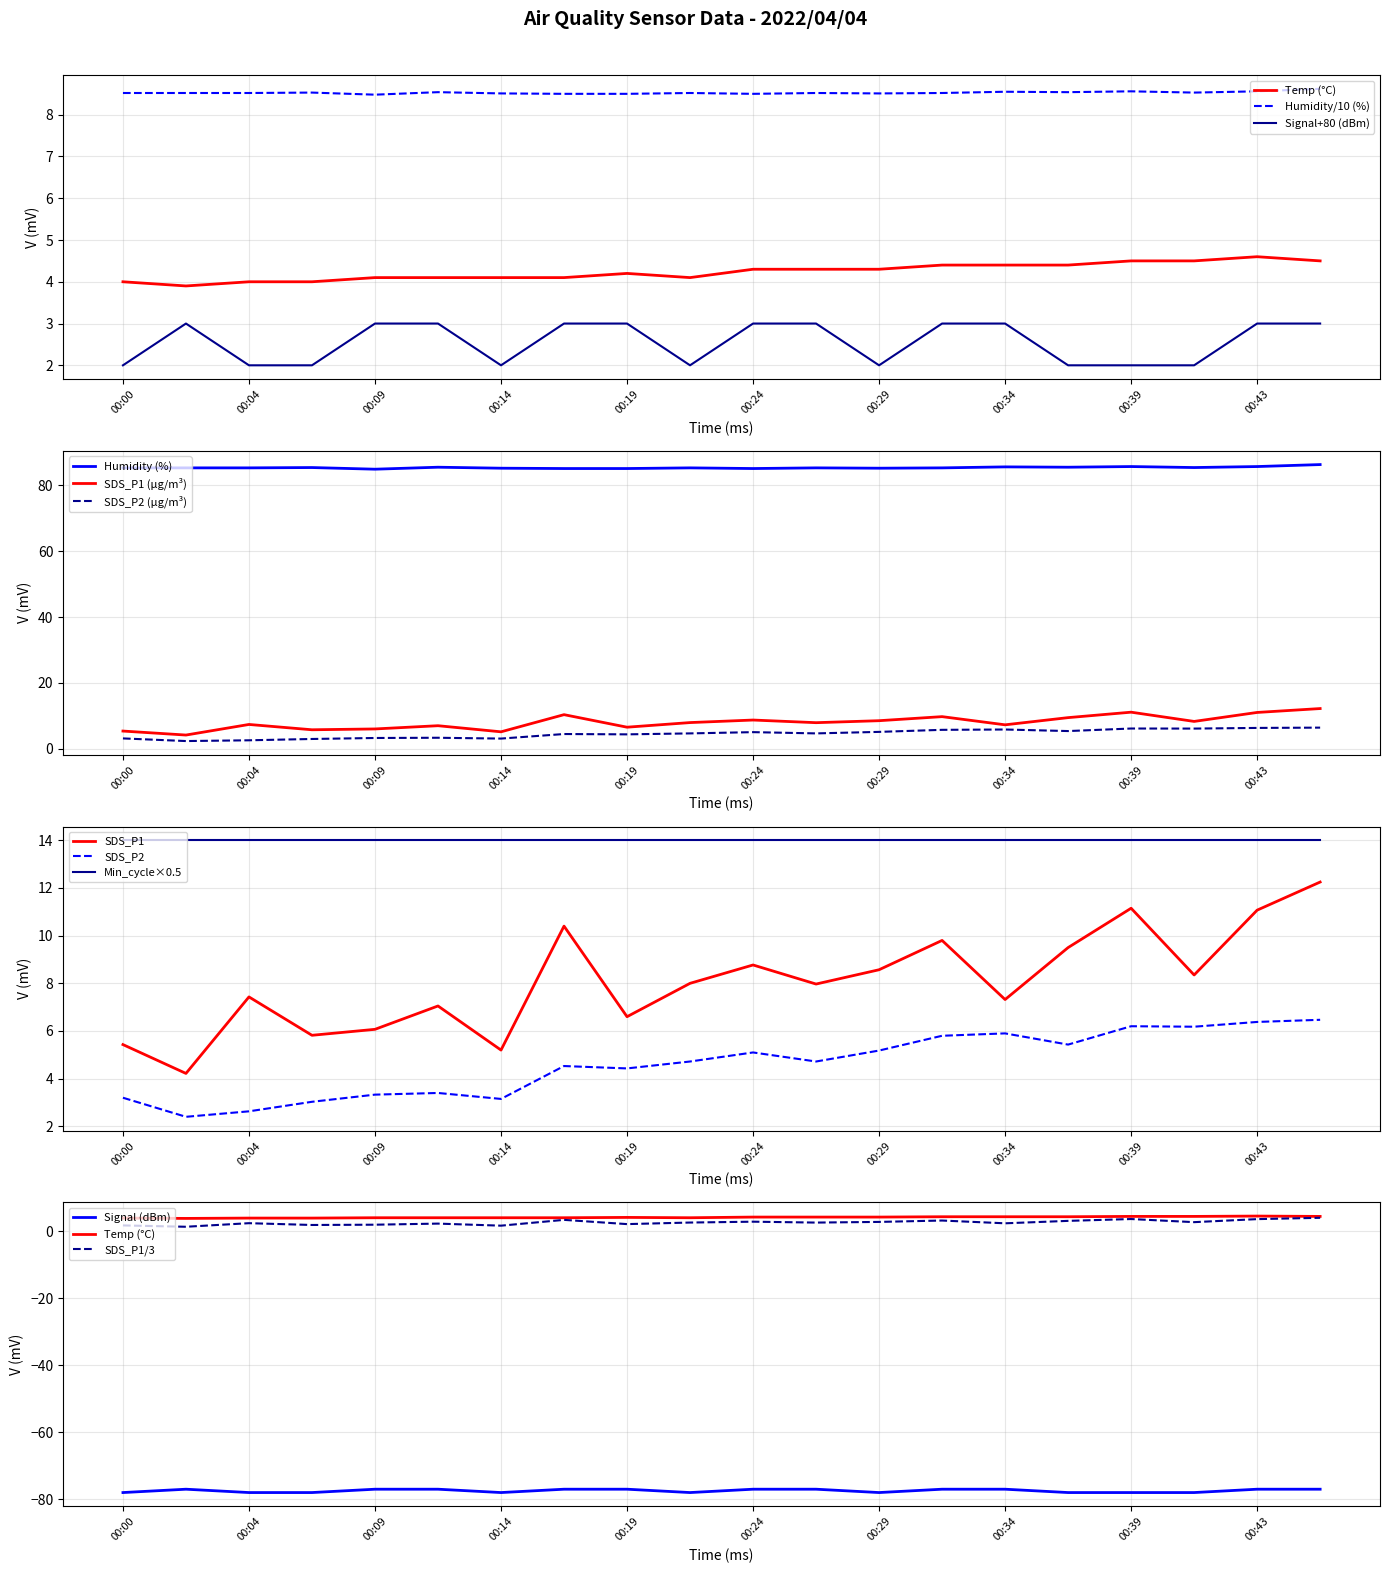

Between 00:19 and 00:22, which is larger?

00:19